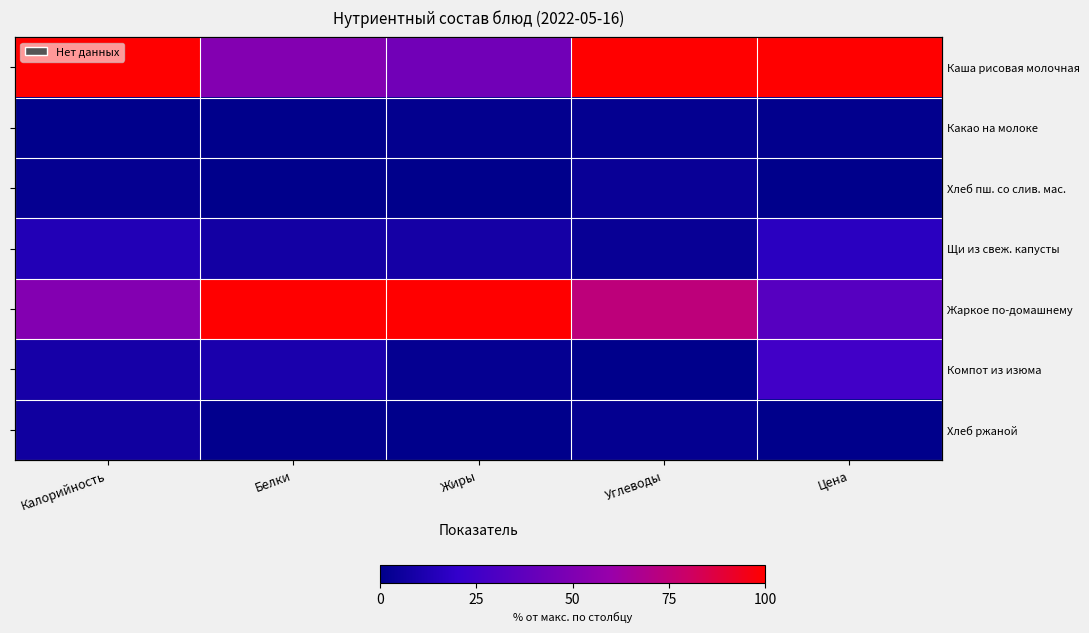

Which category has the lowest value across all series?

Калорийность